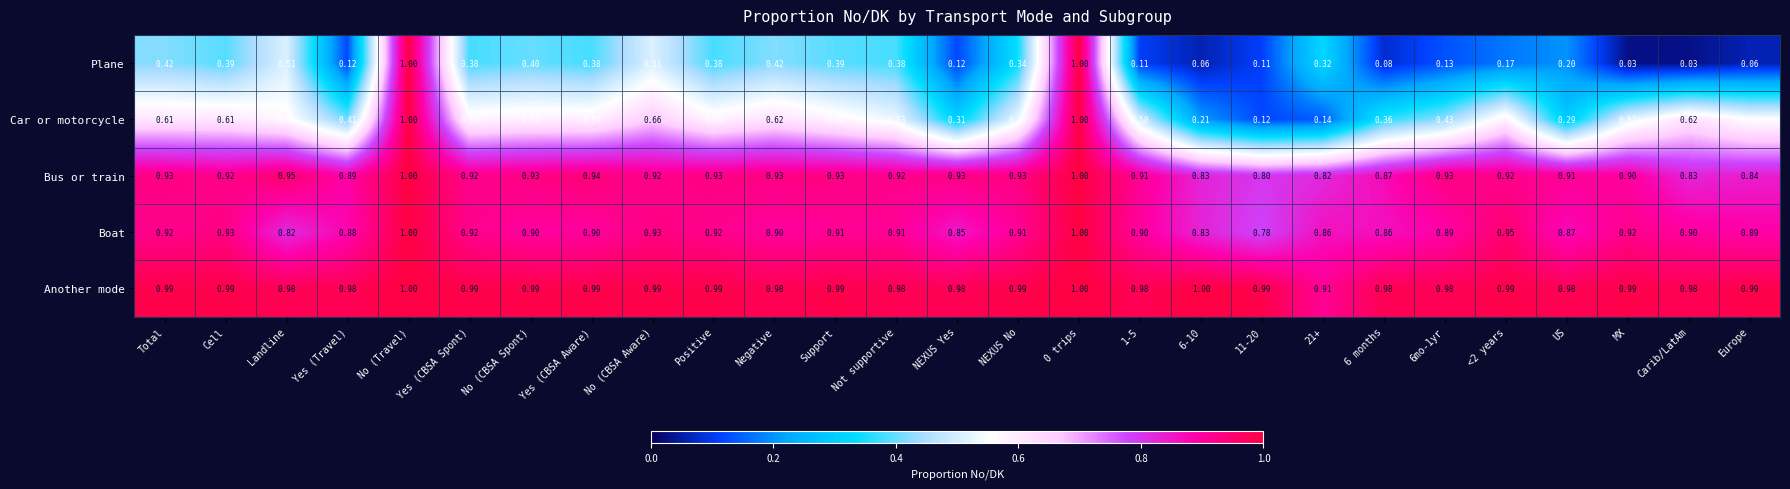

Which series changed the most between Yes (CBSA Spont) and Europe?

Plane